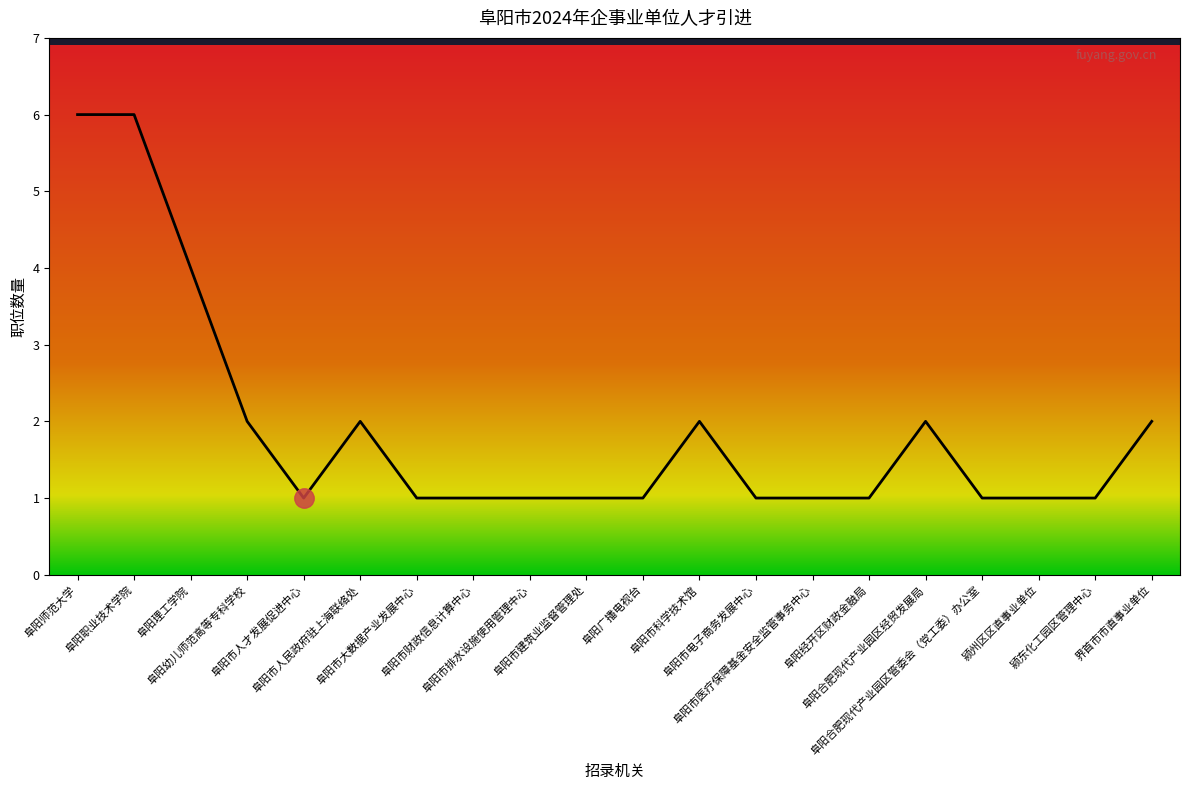

Is it true that the value at 界首市市直事业单位 is 1?

False